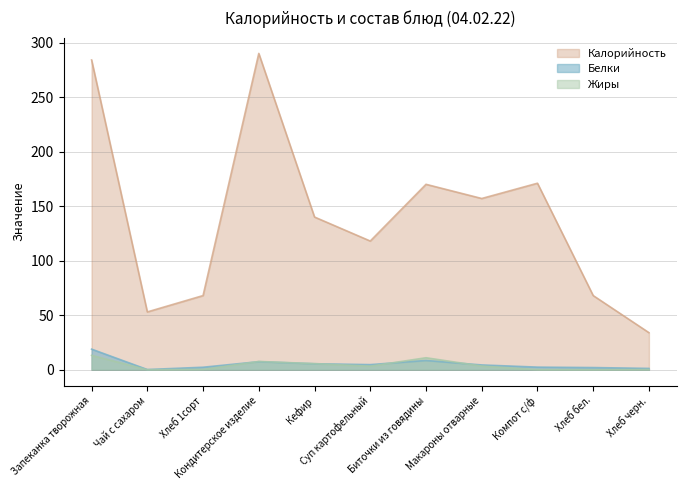

What is the label of the 1st point from the left?

Запеканка творожная